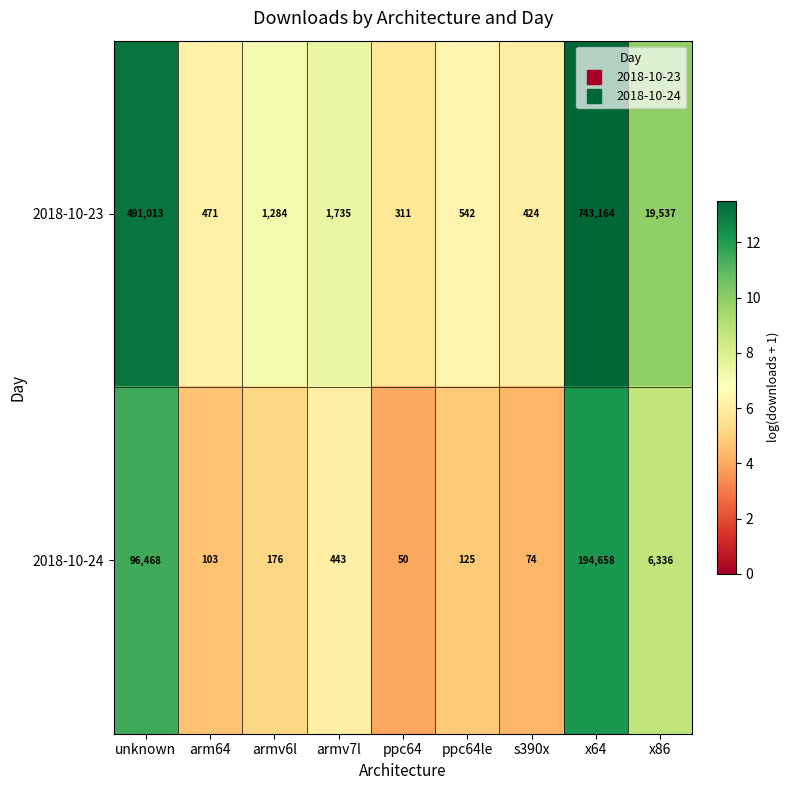

Reading left to right, what are all the values shown in this chart?

2018-10-23: 491013	471	1284	1735	311	542	424	743164	19537
2018-10-24: 96468	103	176	443	50	125	74	194658	6336